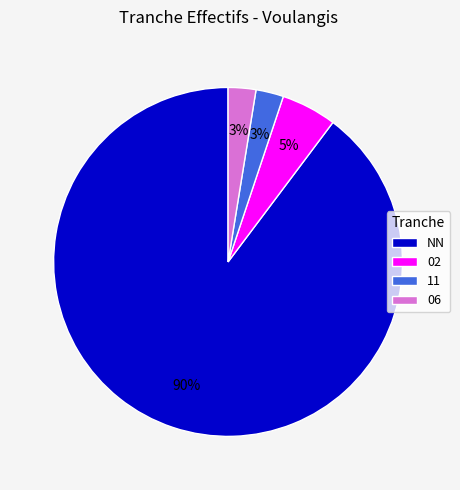

How many slices are in this pie chart?

4